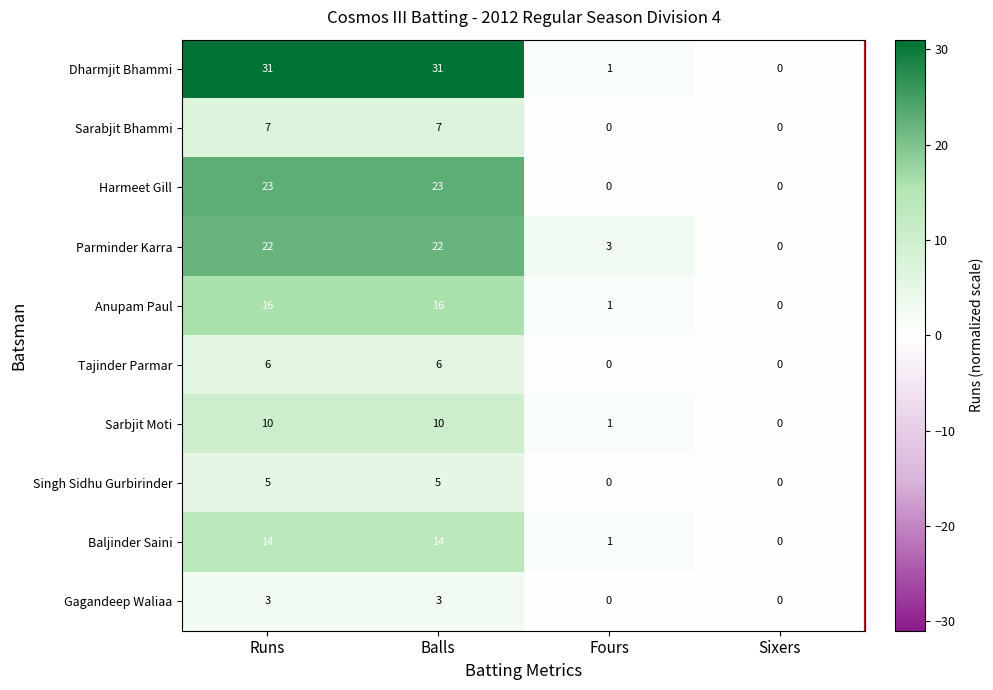

Which series has the largest range (max minus min)?

Dharmjit Bhammi